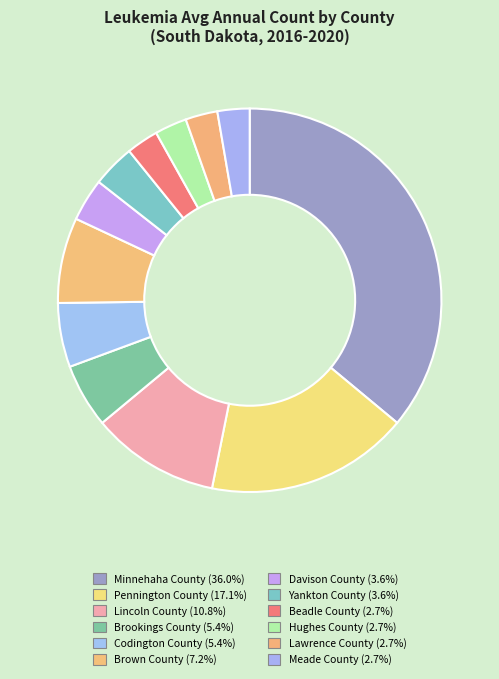

Is there any slice that represents more than half of the pie?

No